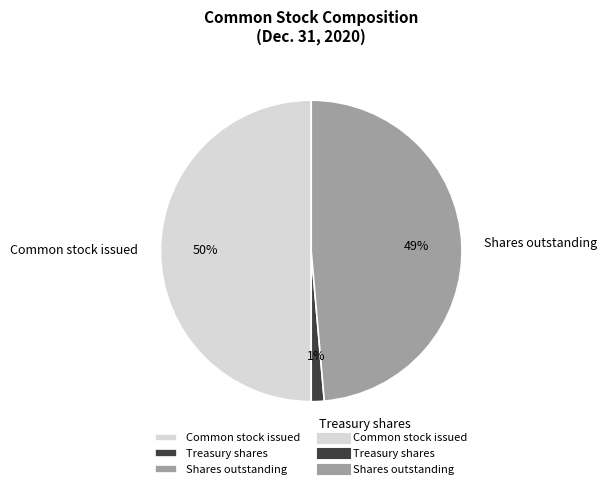

Rank the categories by value from highest to lowest.

Common stock issued, Shares outstanding, Treasury shares